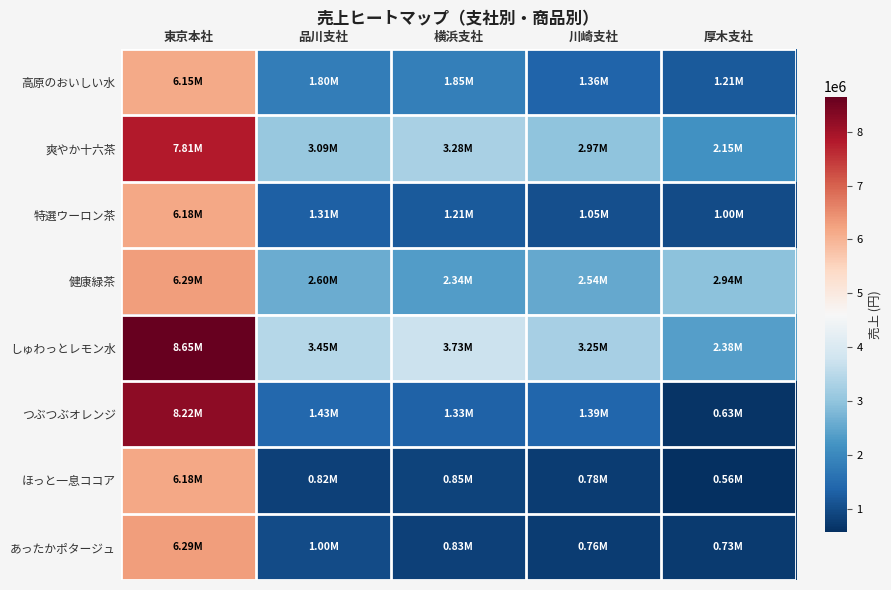

Which category has the lowest value across all series?

厚木支社